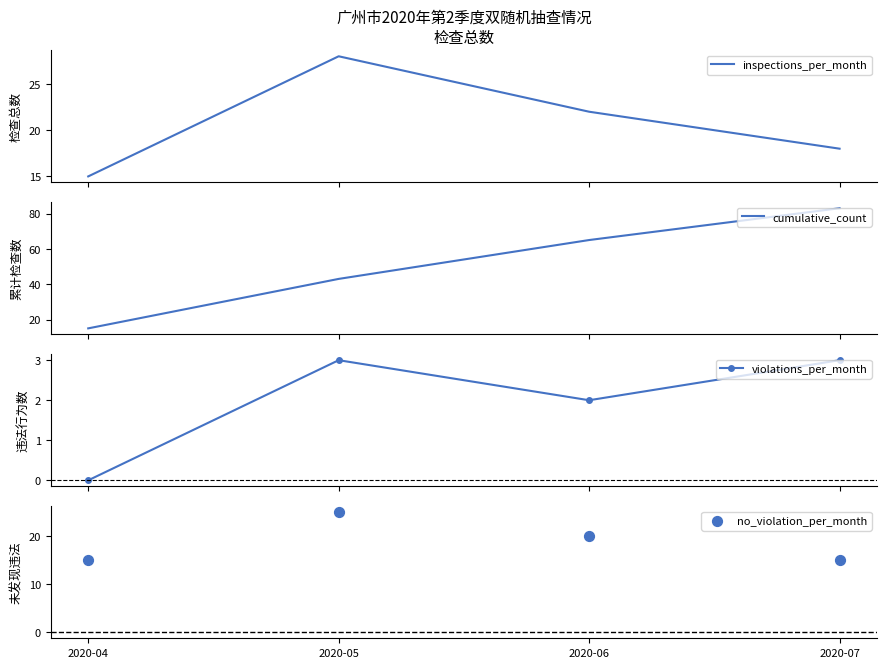

Which series contains the highest Y value?

cumulative_count